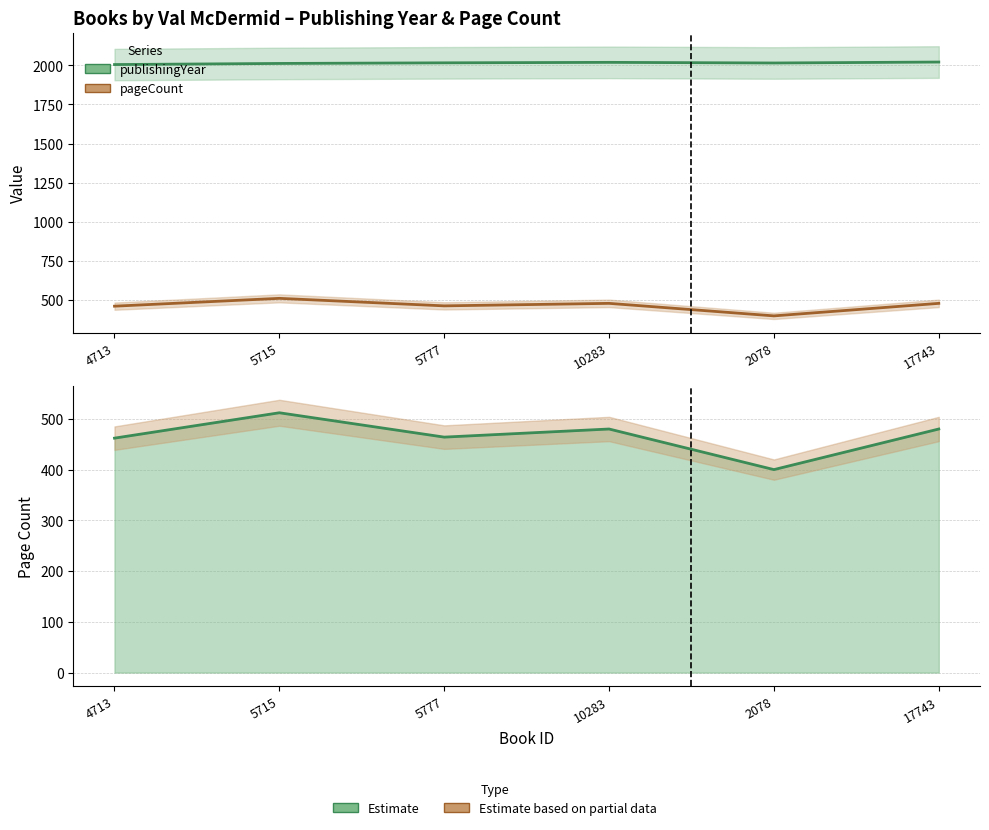

The value of pageCount at 5777 is 832. True or false?

False